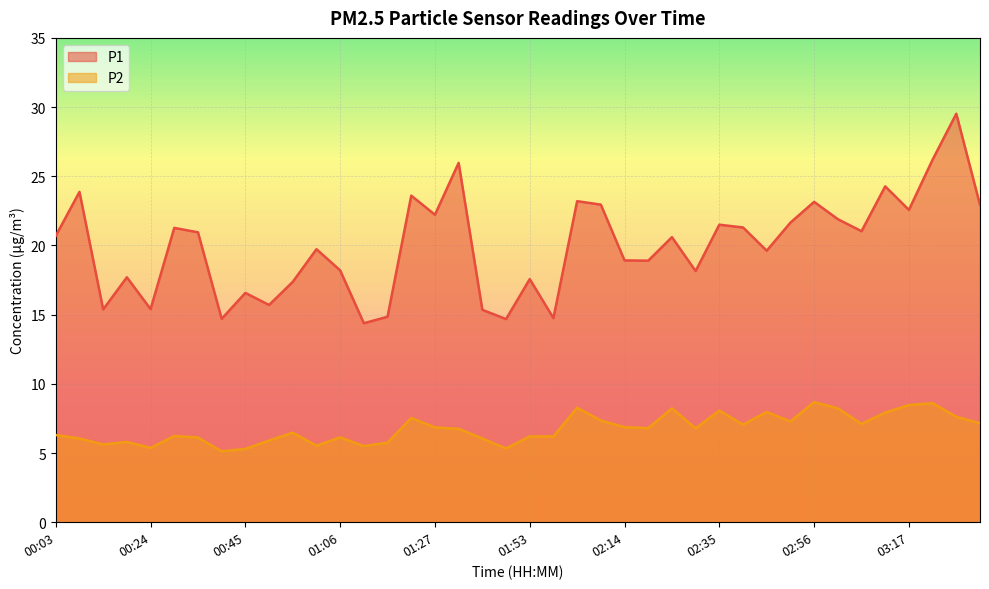

What is the difference between the second highest and second lowest values in the P1 line series?

11.5